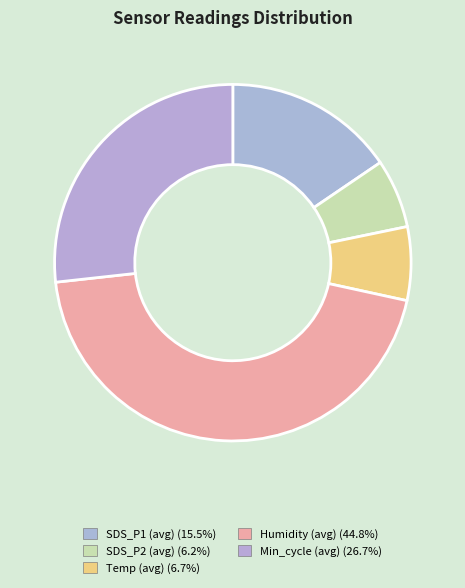

Count the number of slices in the pie.

5